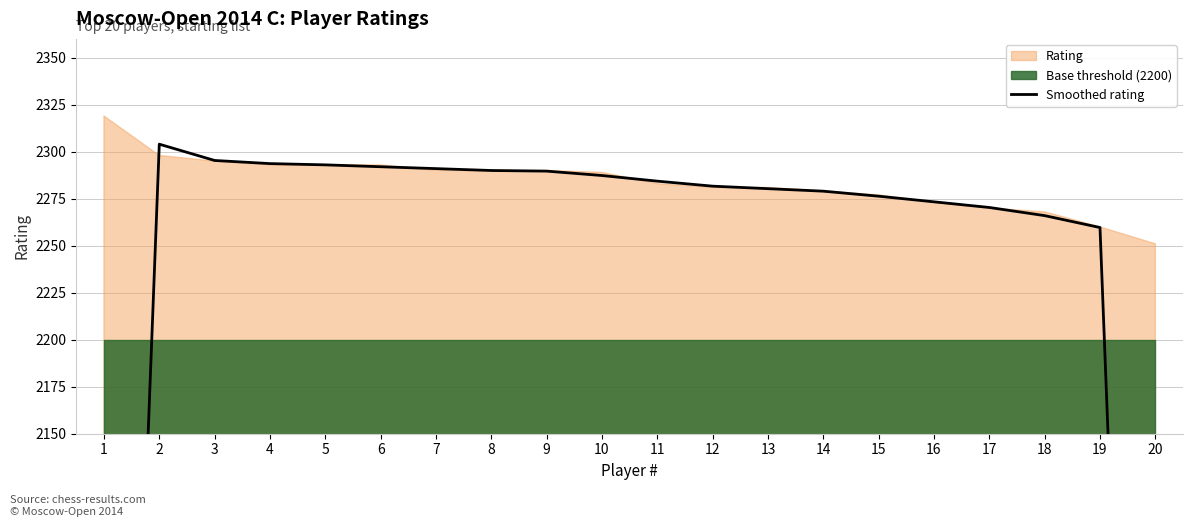

Which label corresponds to the smallest value in the chart?

20